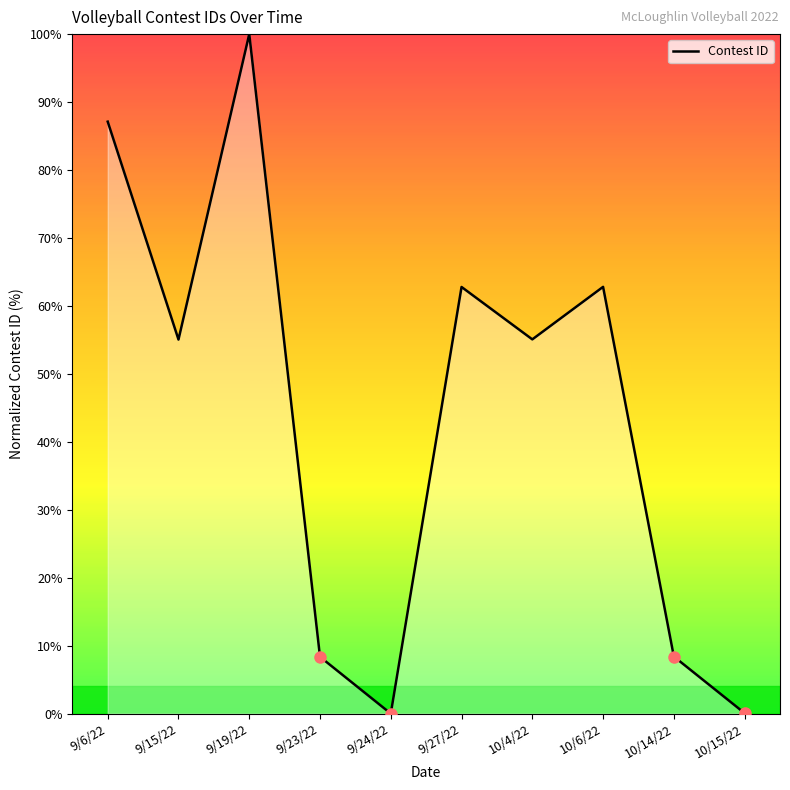

What is the change in value from 9/23/22 to 10/4/22?

+46.7